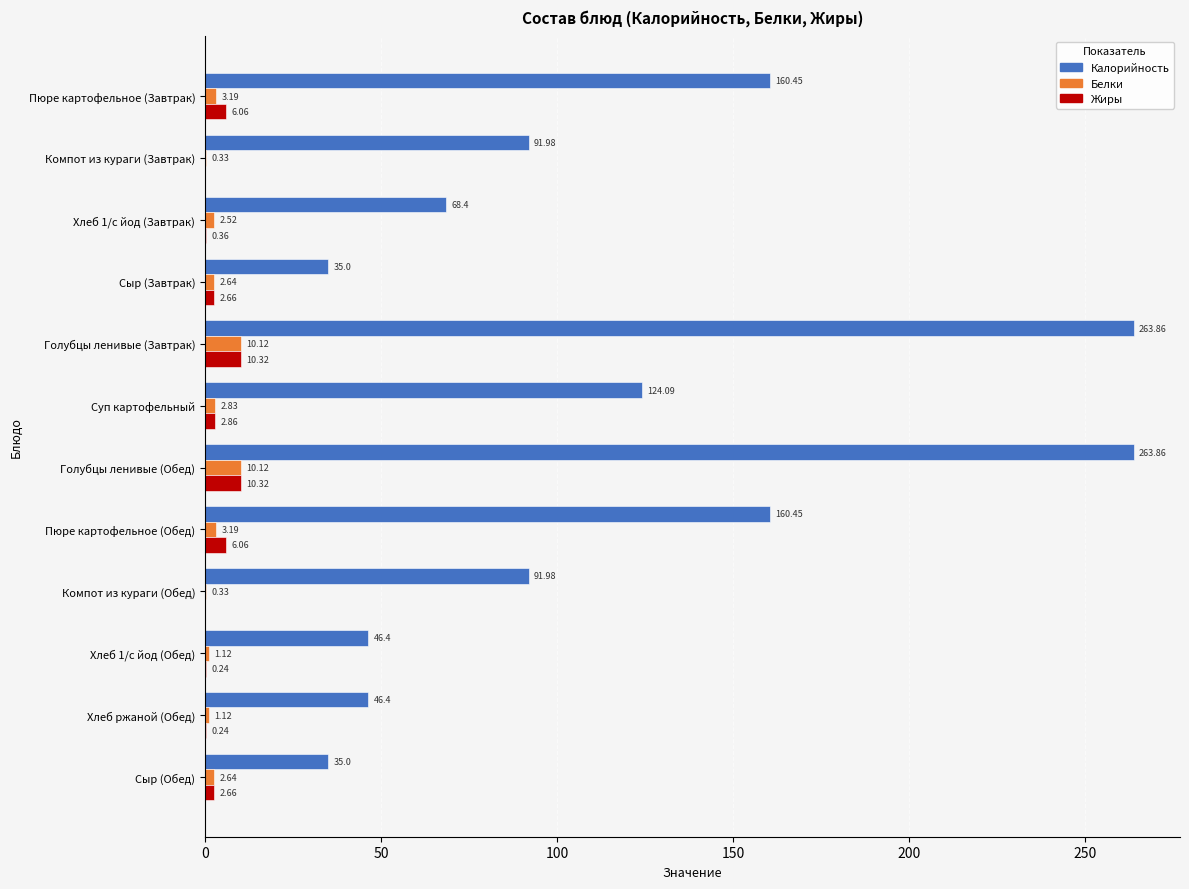

Between Пюре картофельное (Обед) and Хлеб ржаной (Обед), which series saw the biggest shift?

Калорийность